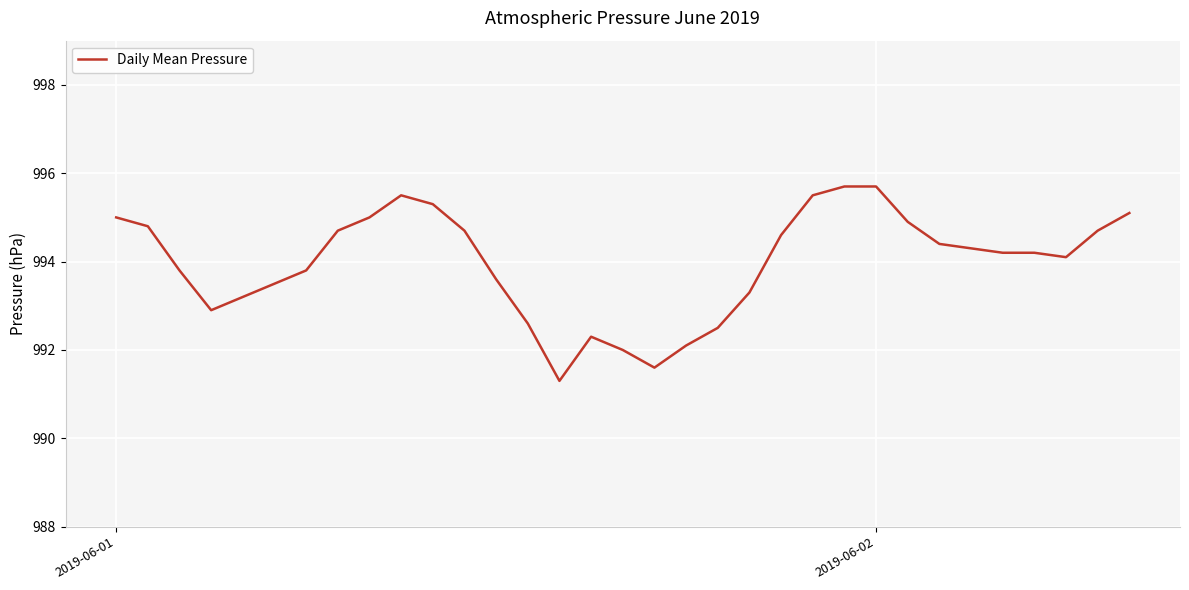

What is the difference between the maximum and minimum values?

4.4